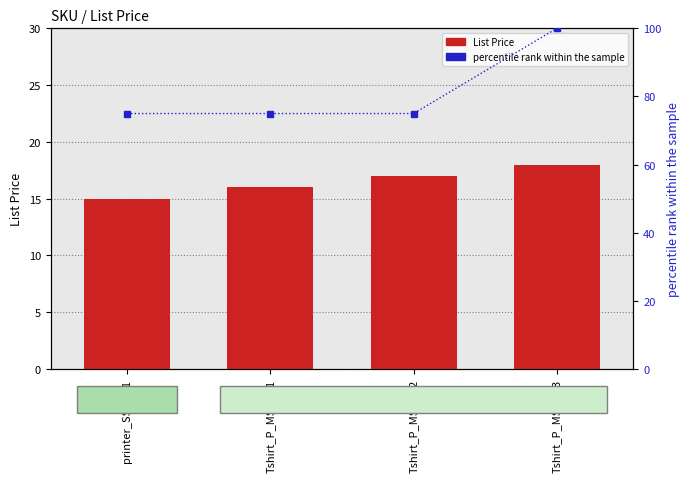

What is the difference between the maximum and second lowest values in the List Price series?

2